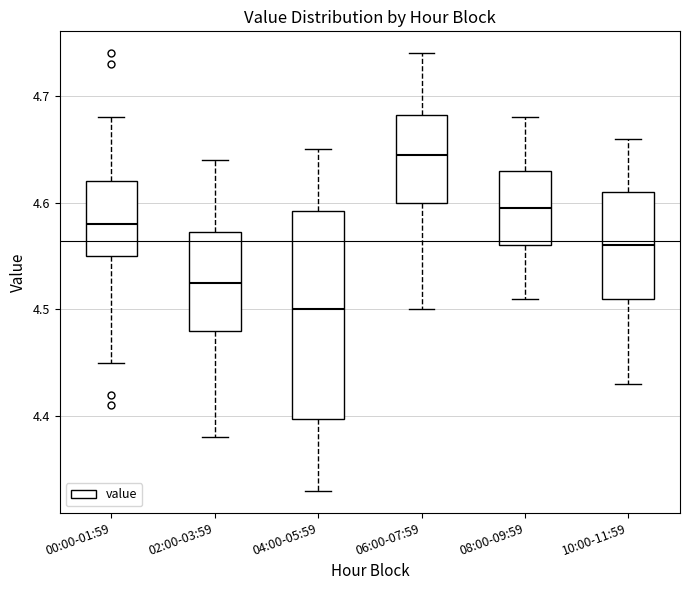

Where does the lower whisker of the box for 06:00-07:59 end on the y-axis? The values are not printed on the chart, so give them approximately, as read against the axis.

4.50